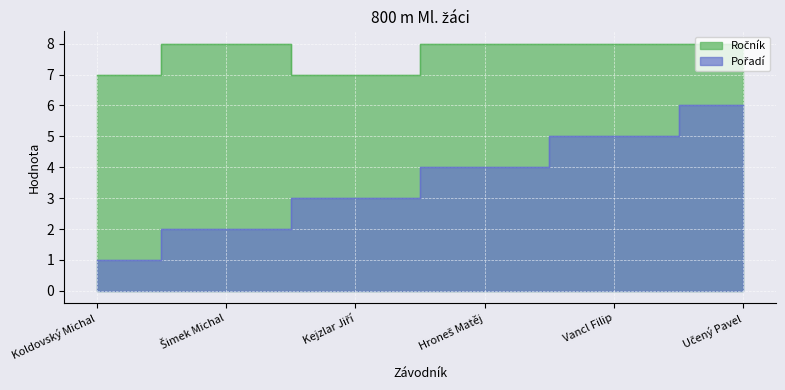

Between Šimek Michal and Hroneš Matěj, which is larger?

Šimek Michal